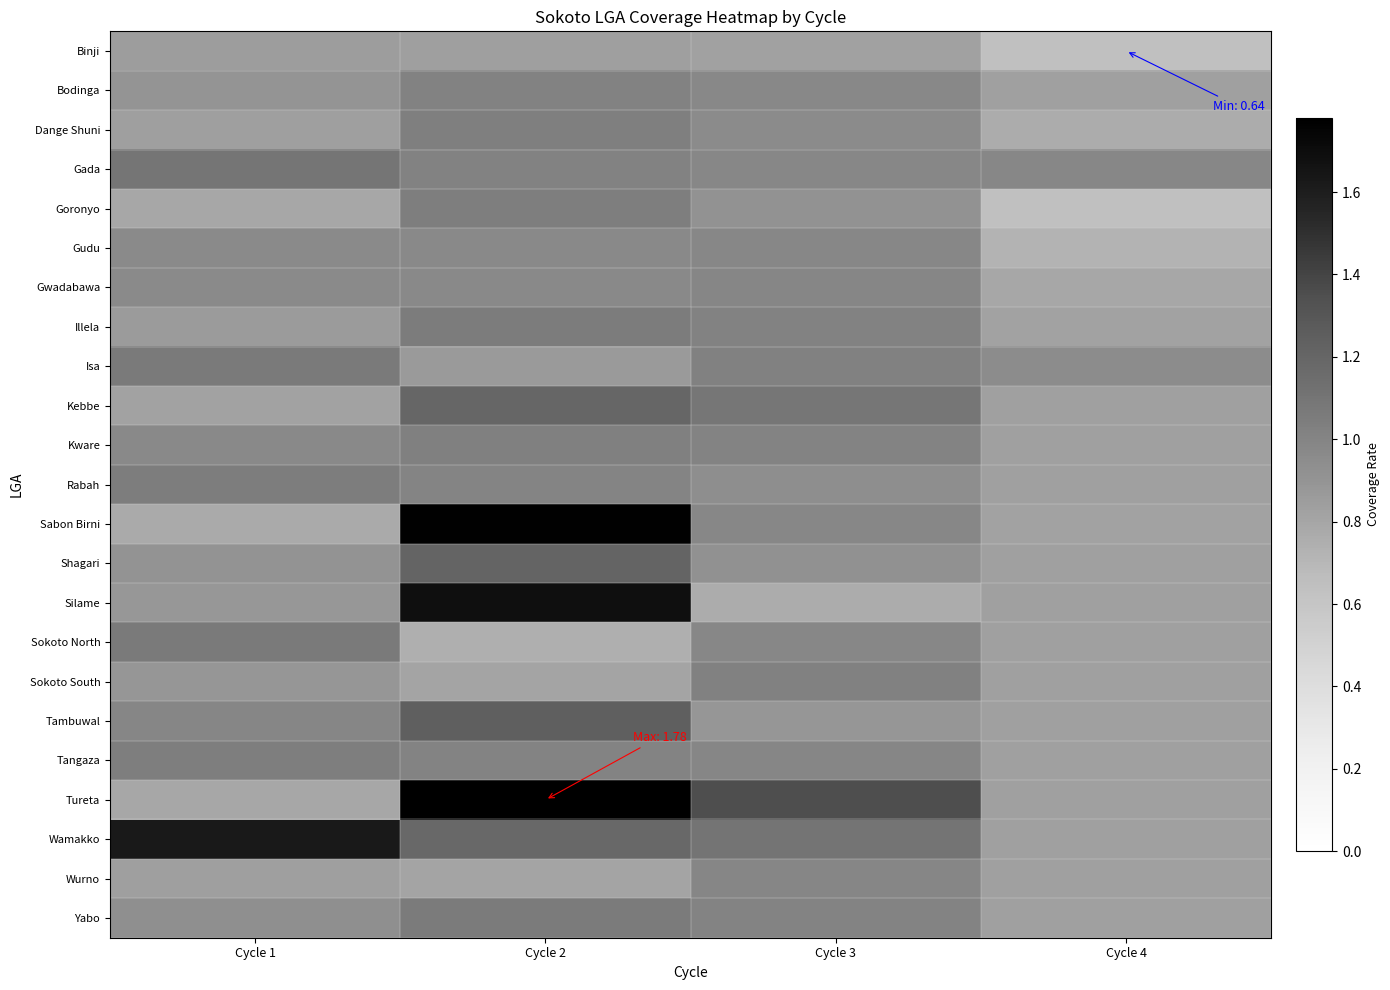

Rank the series at Cycle 2 from highest to lowest value.

Tureta, Sabon Birni, Silame, Tambuwal, Shagari, Kebbe, Wamakko, Yabo, Illela, Goronyo, Dange Shuni, Kware, Bodinga, Gada, Tangaza, Rabah, Gwadabawa, Gudu, Isa, Binji, Sokoto South, Wurno, Sokoto North